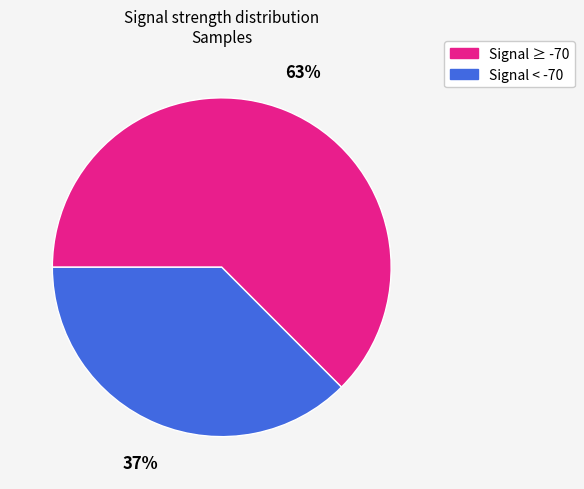

Is there any slice that represents more than half of the pie?

Yes